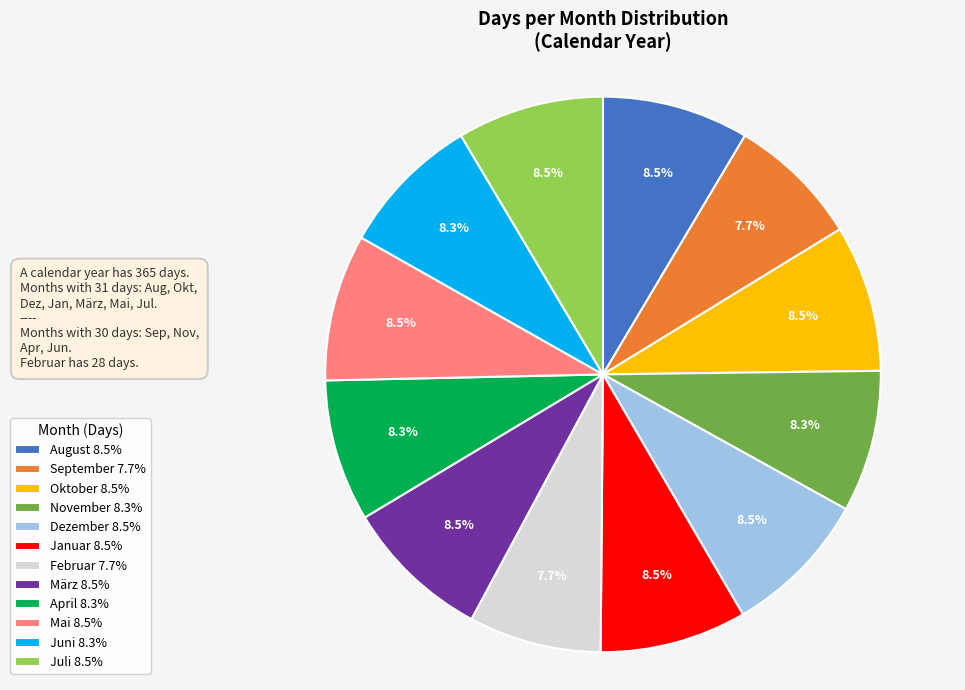

Which has a higher value, Februar or Oktober?

Oktober